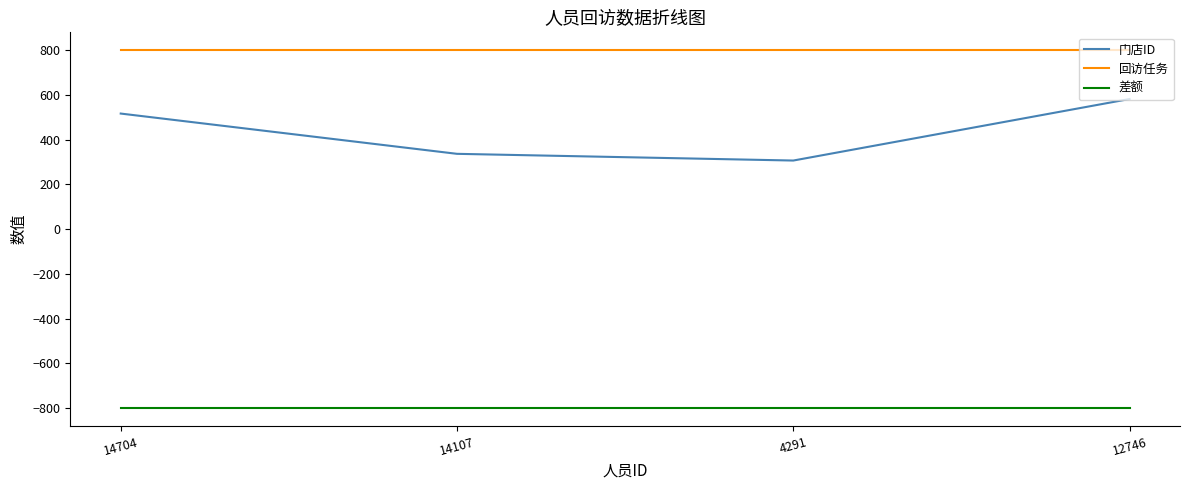

At which category is the sum across all series the highest?

12746